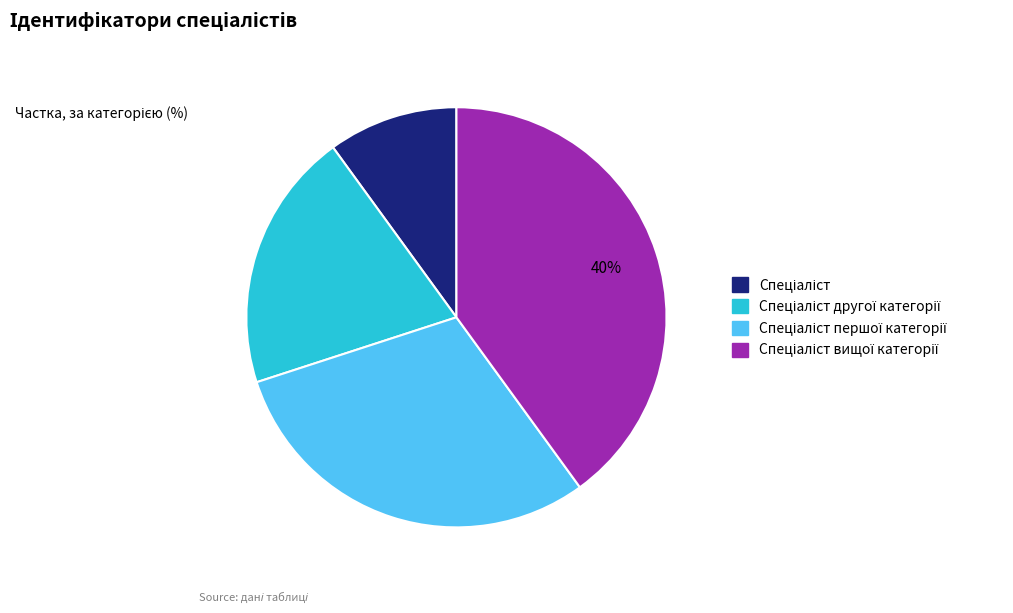

Count the number of slices in the pie.

4